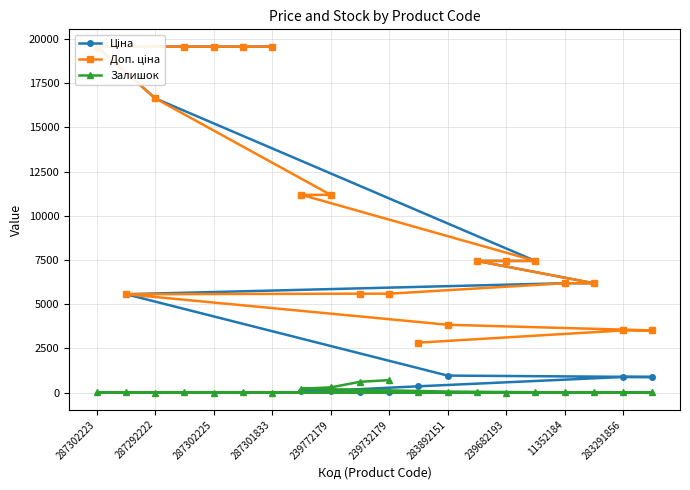

What is the highest value of the Залишок series?

702